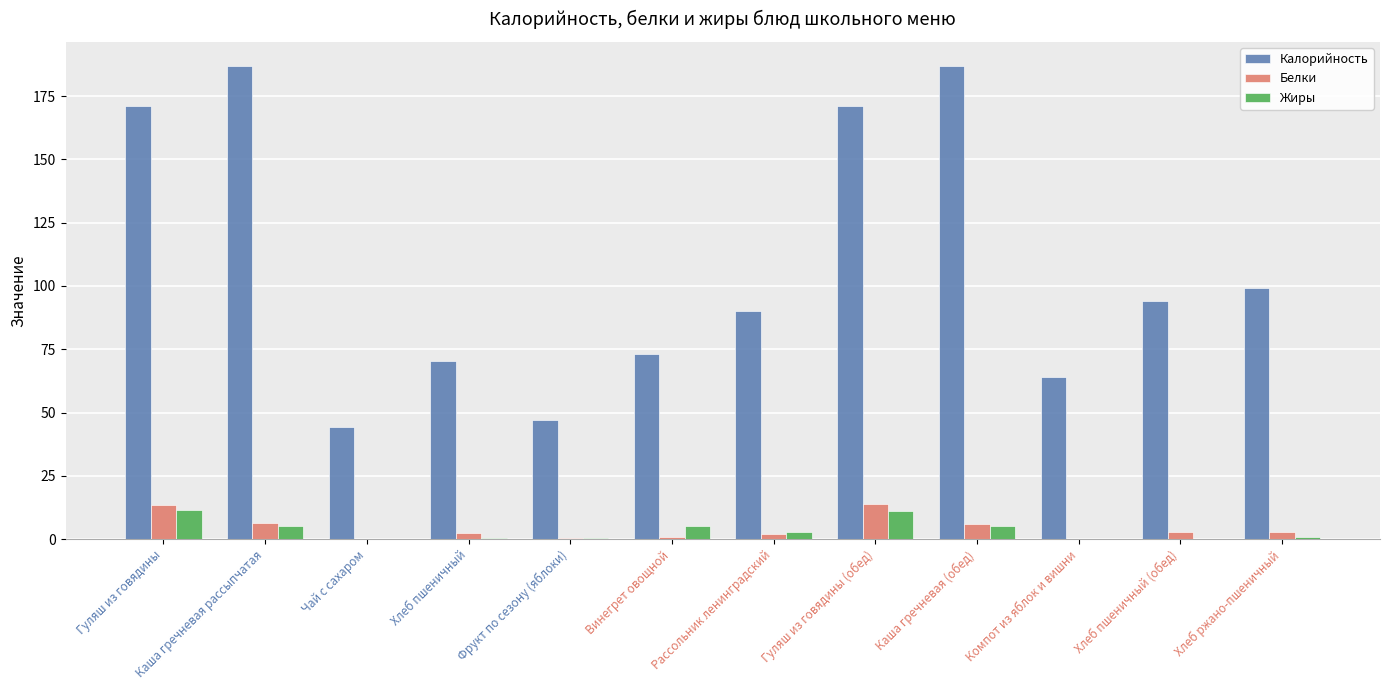

Which series has the largest total across all categories?

Калорийность